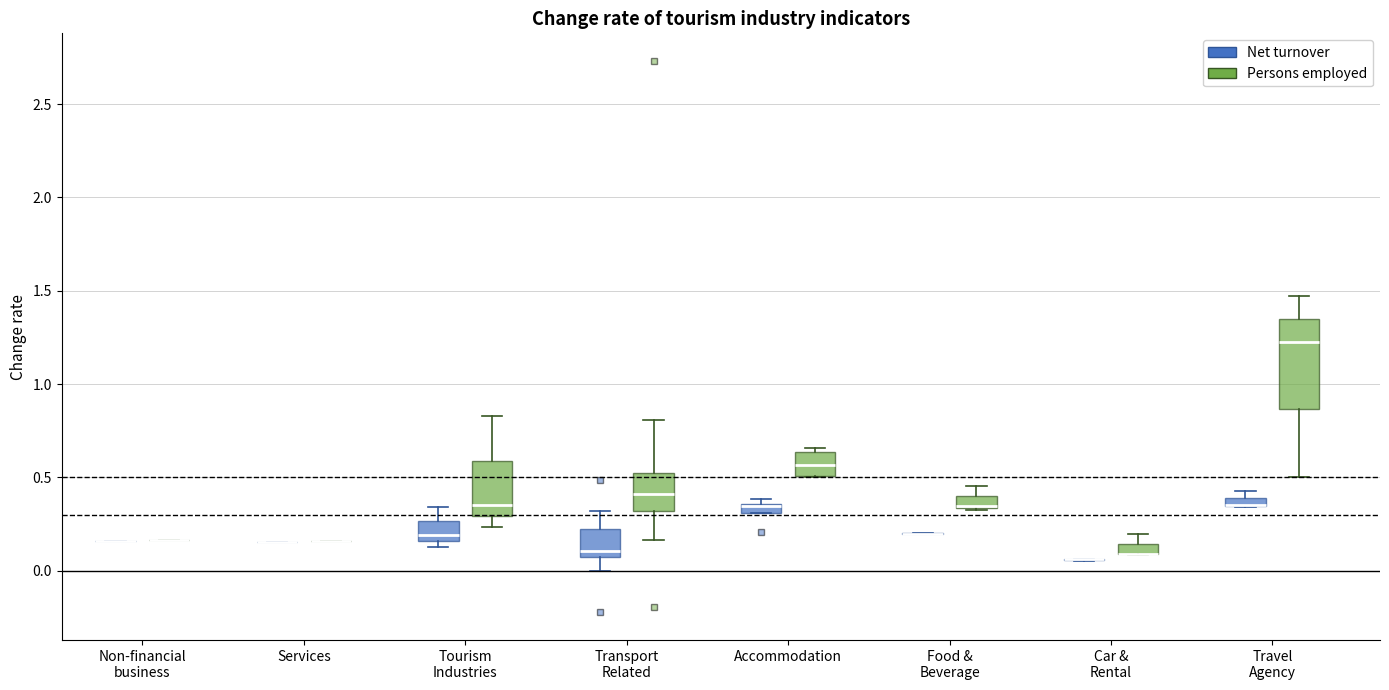

Comparing the boxes themselves (not the whiskers), which one is the tallest?

Travel Agency (Persons employed)